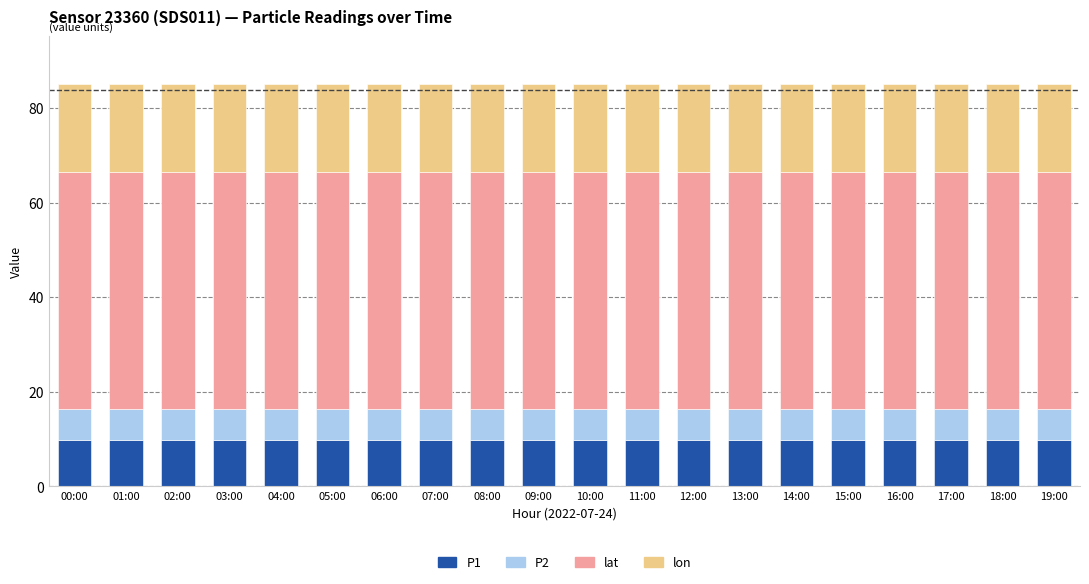

What is the total value across all series at 19:00?

85.0